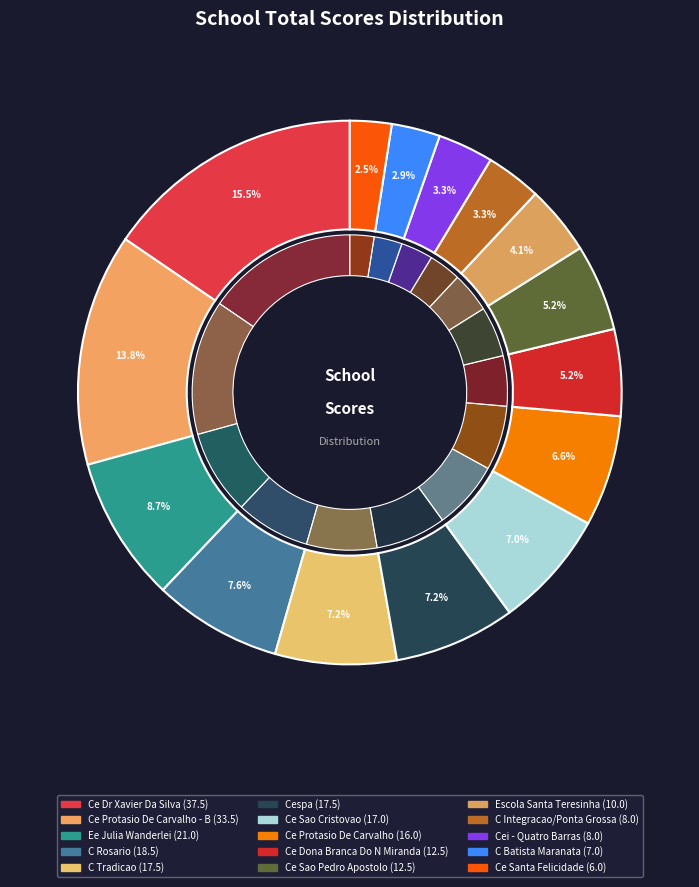

Is it true that C Batista Maranata is 14% of the pie?

False